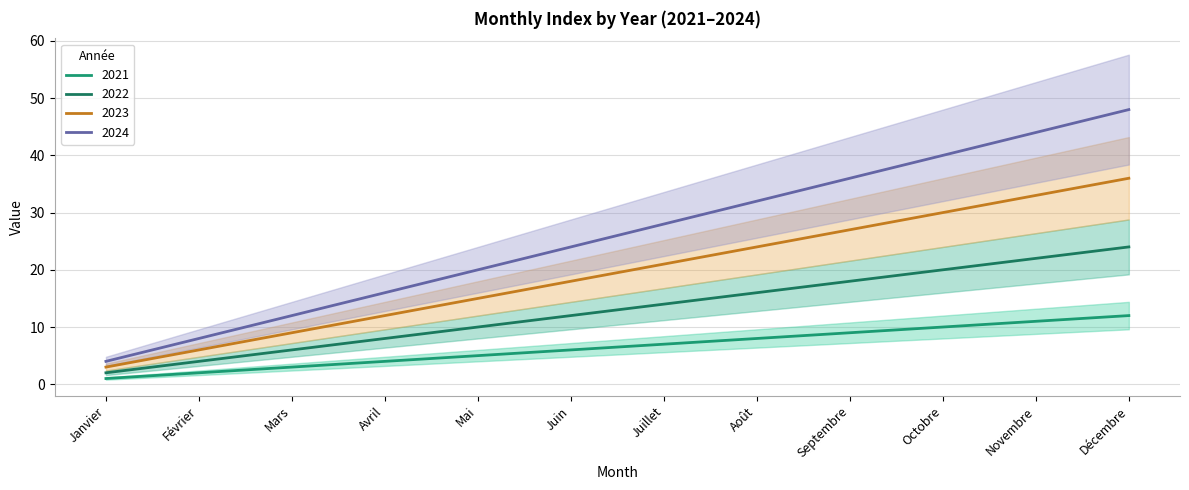

Is this an area chart (filled region under the line)?

No